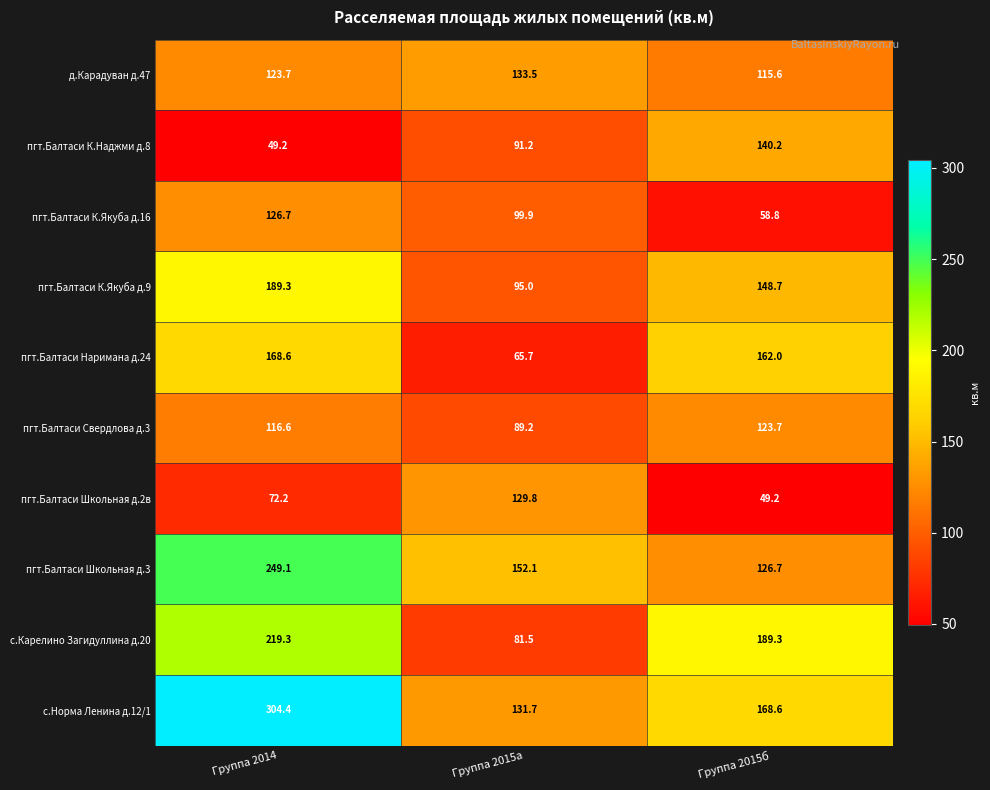

Rank the series at Группа 2015а from lowest to highest value.

пгт.Балтаси Наримана д.24, с.Карелино Загидуллина д.20, пгт.Балтаси Свердлова д.3, пгт.Балтаси К.Наджми д.8, пгт.Балтаси К.Якуба д.9, пгт.Балтаси К.Якуба д.16, пгт.Балтаси Школьная д.2в, с.Норма Ленина д.12/1, д.Карадуван д.47, пгт.Балтаси Школьная д.3